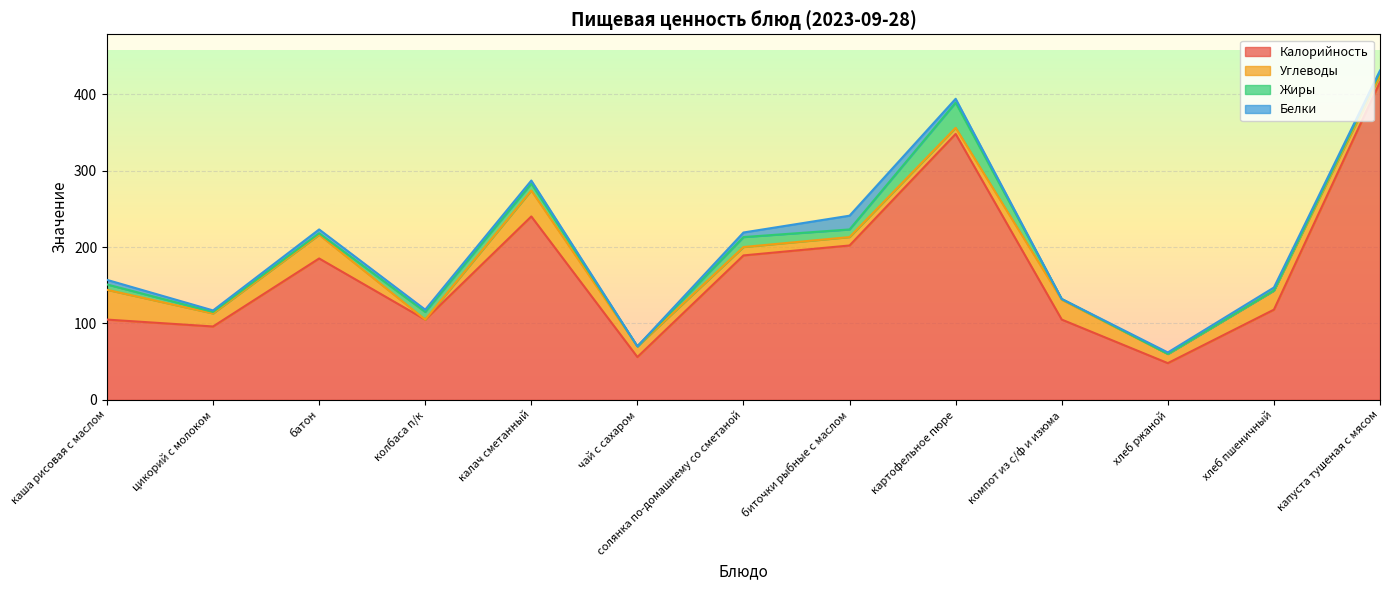

Which series has the largest total across all categories?

Калорийность